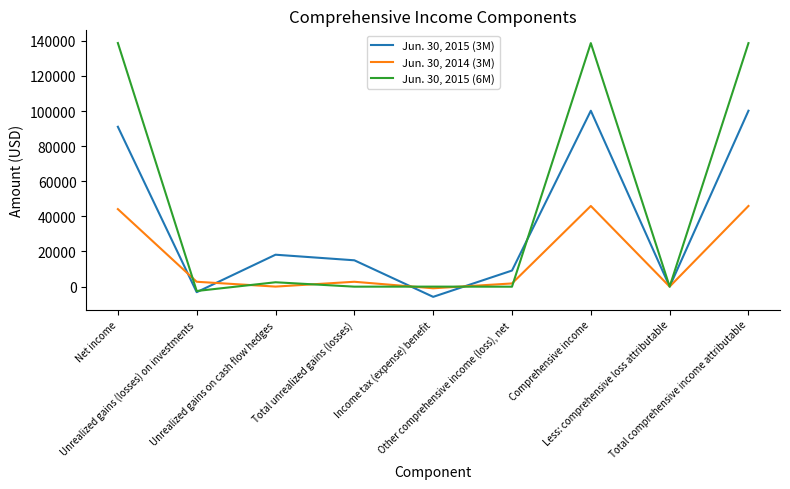

Which series has the largest total across all categories?

Jun. 30, 2015 (6M)